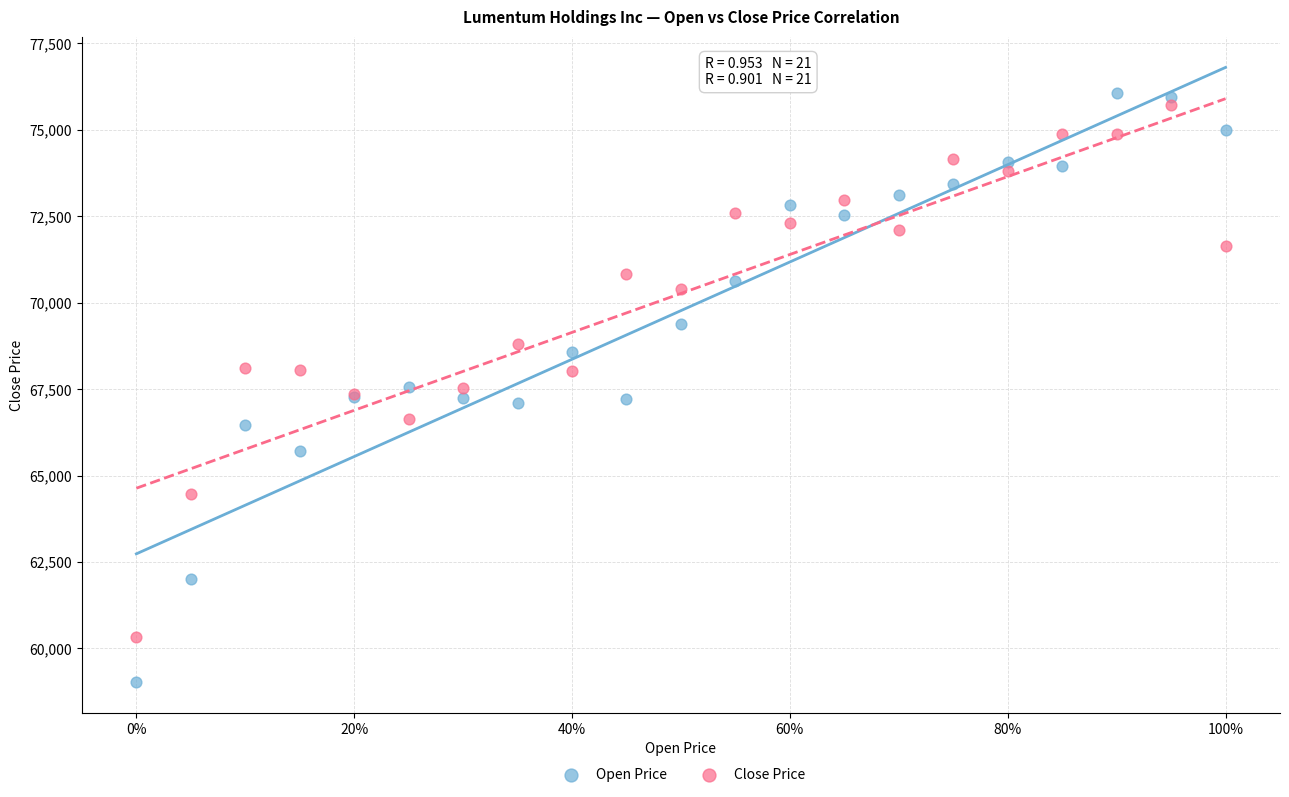

Which series contains the lowest Y value?

Open Price